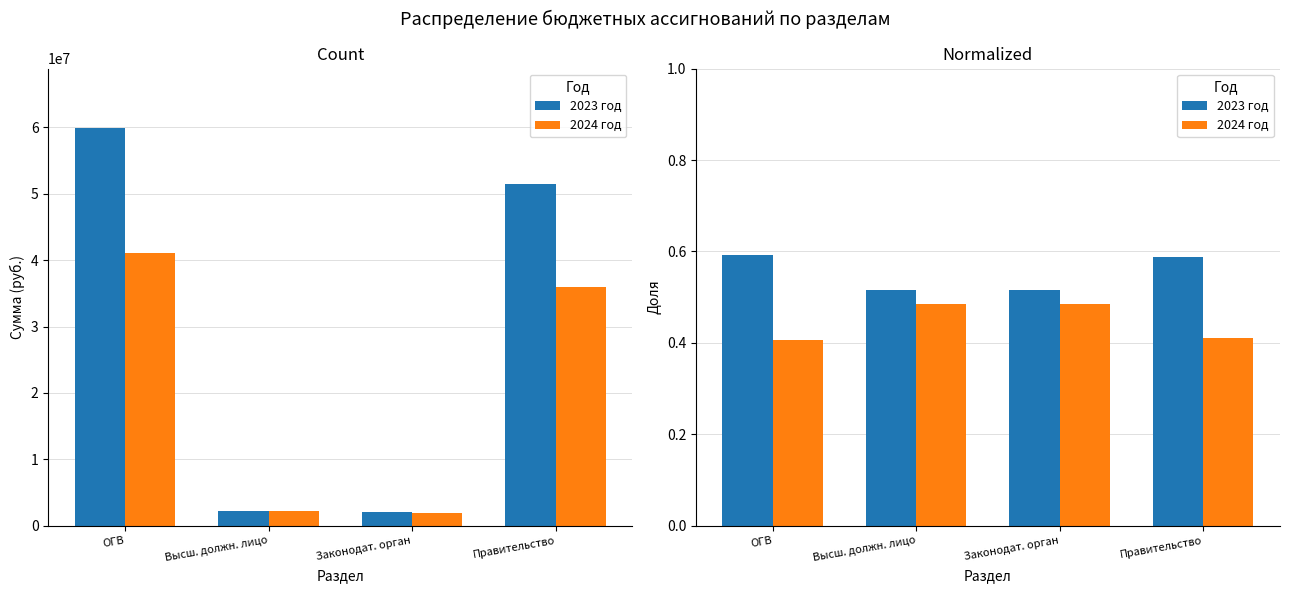

Between Высш. должн. лицо and Правительство, which series saw the biggest shift?

2023 год